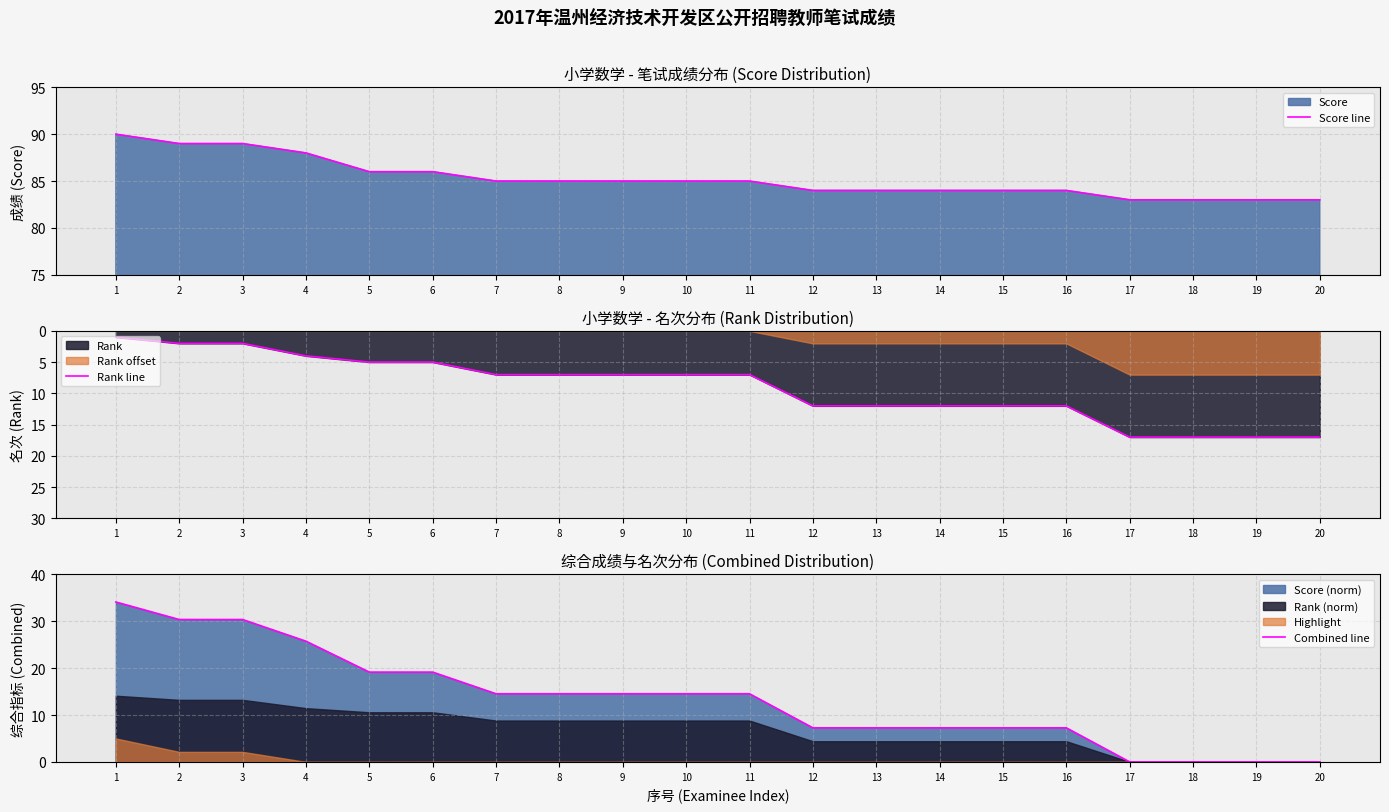

What is the highest value of the Score line series?

90